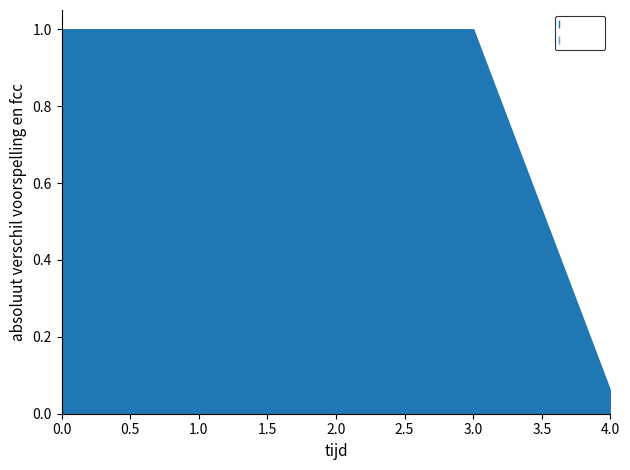

What is the greatest value displayed?

1.0